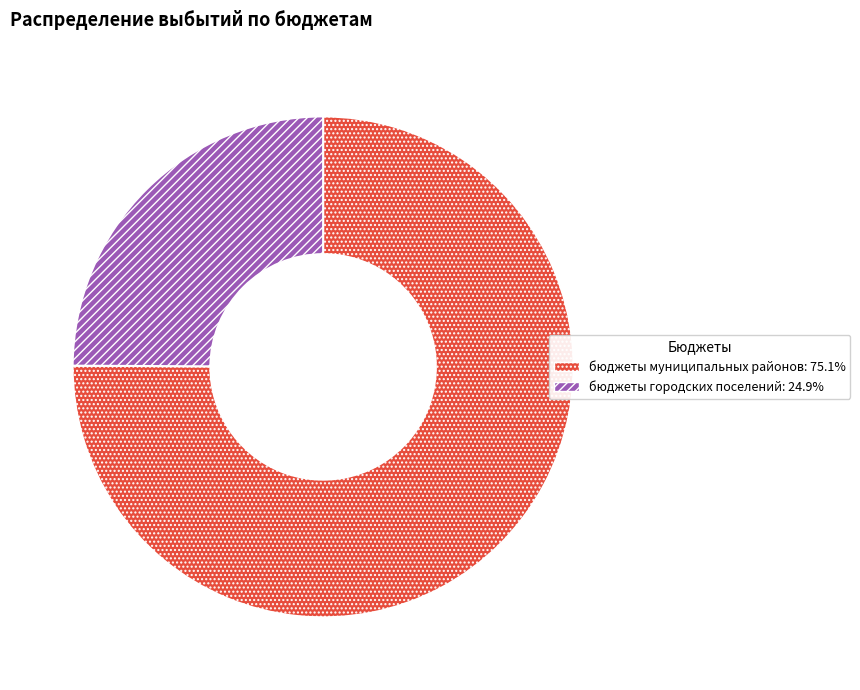

Count the number of slices in the pie.

2